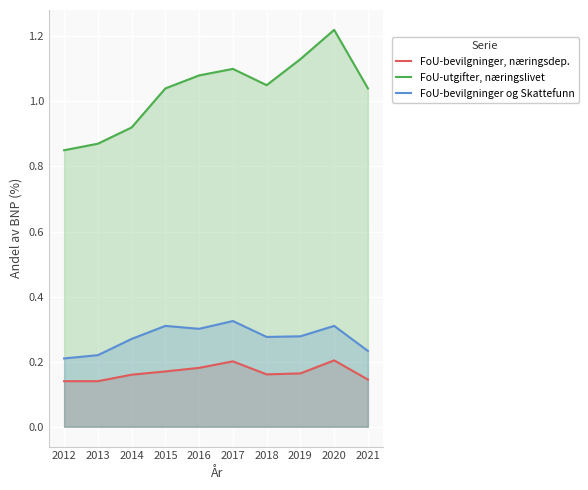

Reading right to left, what are all the values shown in this chart?

Anslåtte FoU-bevilgninger, næringsdepar…: 0.1	0.2	0.2	0.2	0.2	0.2	0.2	0.2	0.1	0.1
FoU-utgifter, næringslivet, v.a.: 1.0	1.2	1.1	1.1	1.1	1.1	1.0	0.9	0.9	0.8
Anslåtte FoU-bevilgninger og Skattefunn…: 0.2	0.3	0.3	0.3	0.3	0.3	0.3	0.3	0.2	0.2